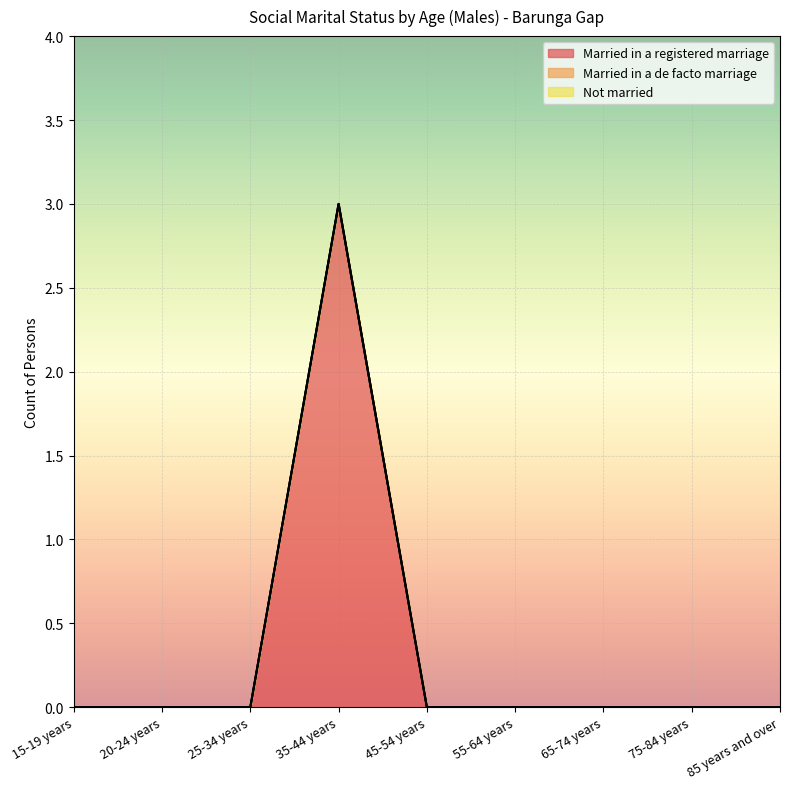

How many lines are shown in the chart?

3